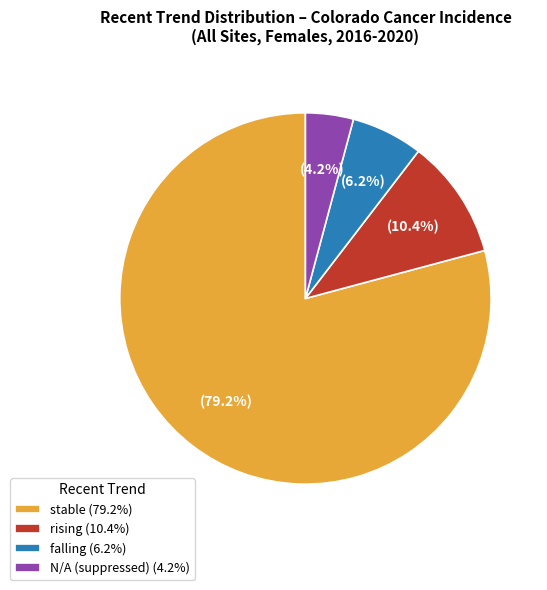

Which category accounts for the majority?

stable